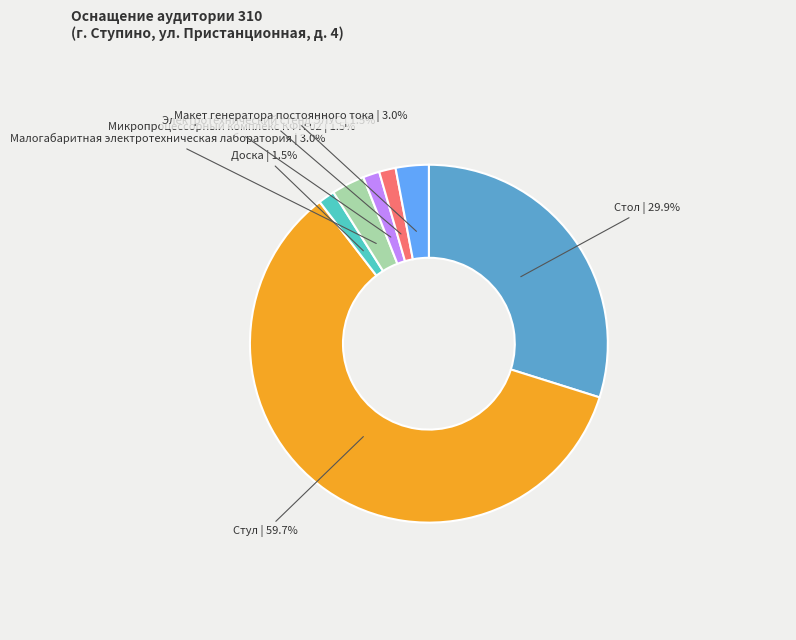

Is there any slice that represents more than half of the pie?

Yes